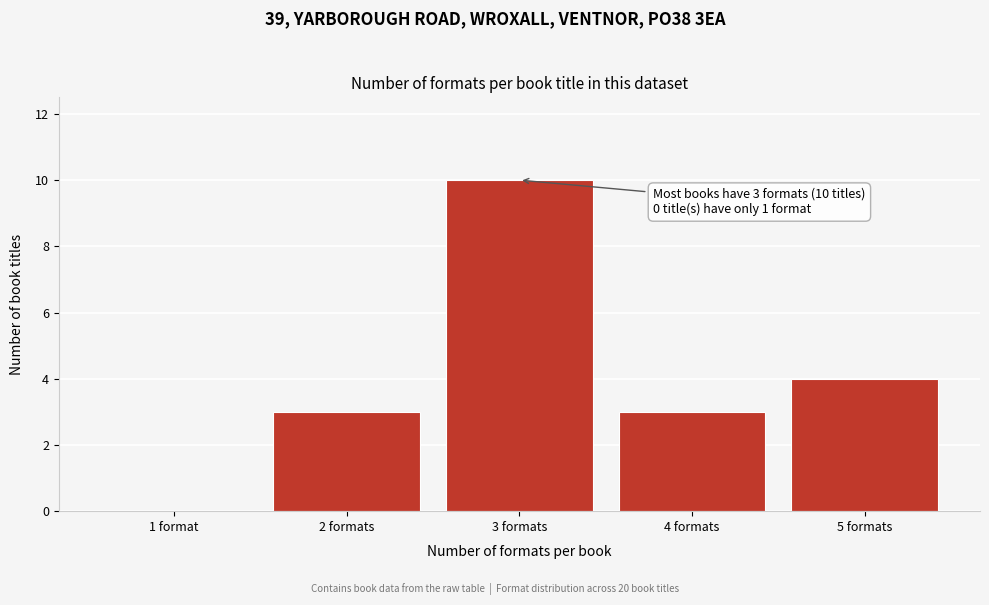

Reading left to right, what are all the values shown in this chart?

1 format=0	2 formats=3	3 formats=10	4 formats=3	5 formats=4